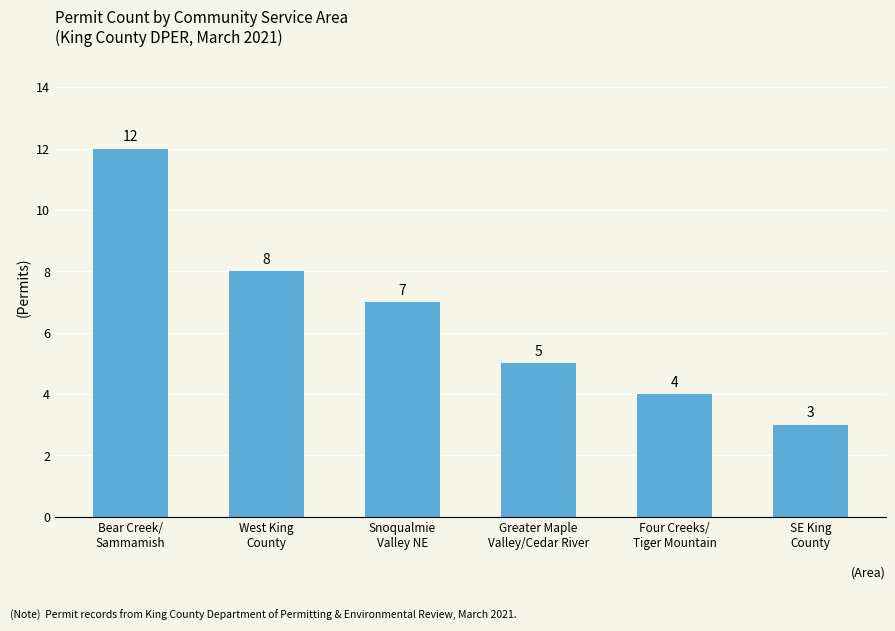

The chart shows a value of 6 at Bear Creek/
Sammamish. True or false?

False